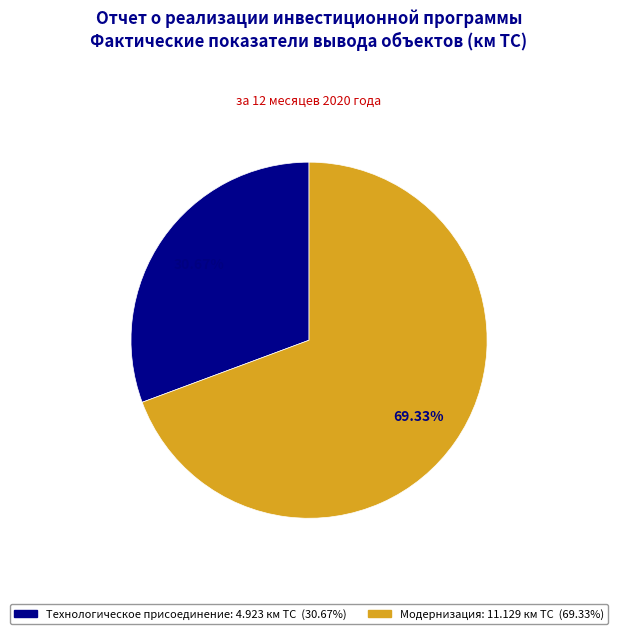

Count the number of slices in the pie.

2